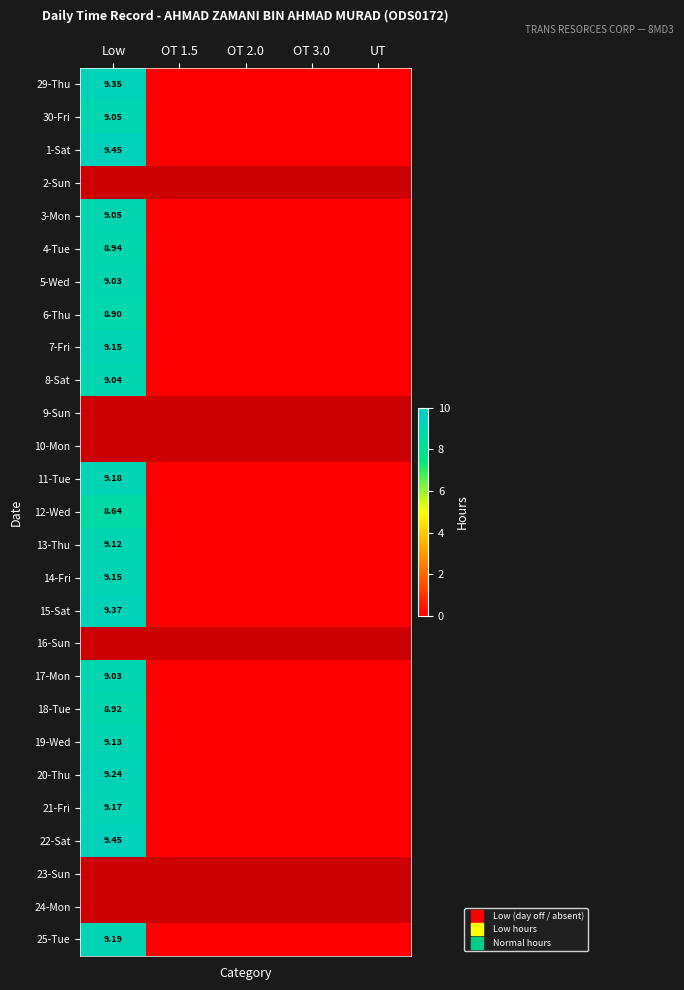

Is it true that 7-Fri equals 9.2 at Low?

True